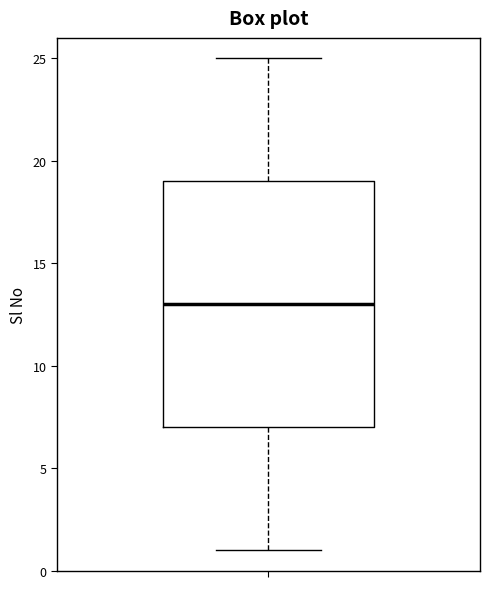

Where does the median line of the box sit on the y-axis? The values are not printed on the chart, so give them approximately, as read against the axis.

13